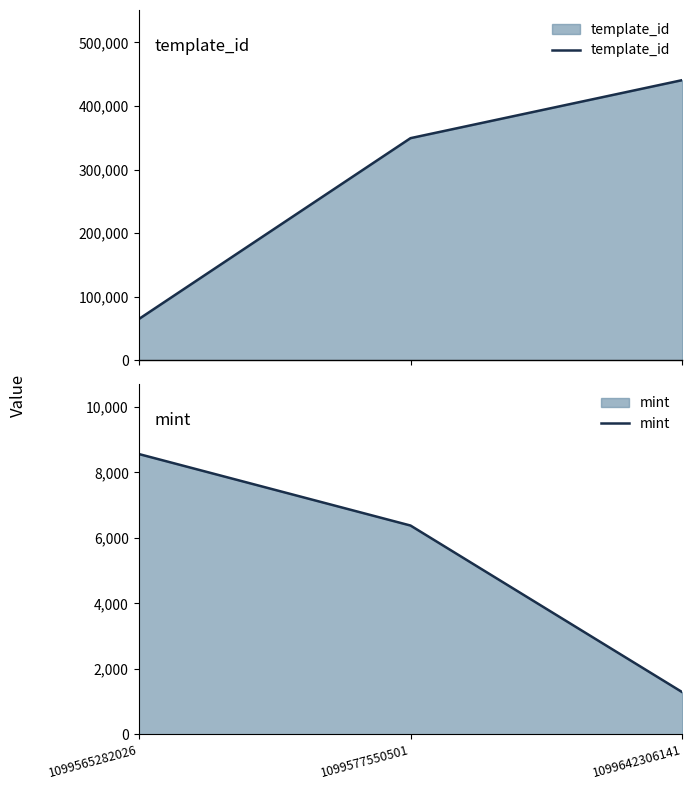

What is the value of the mint point at the 3rd from the left?

1281